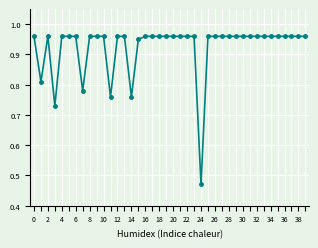

What is the sum of all values?

36.9